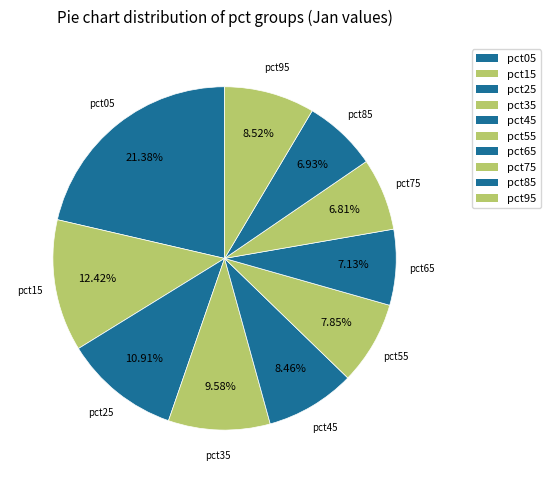

Which category has the biggest portion of the pie?

pct05